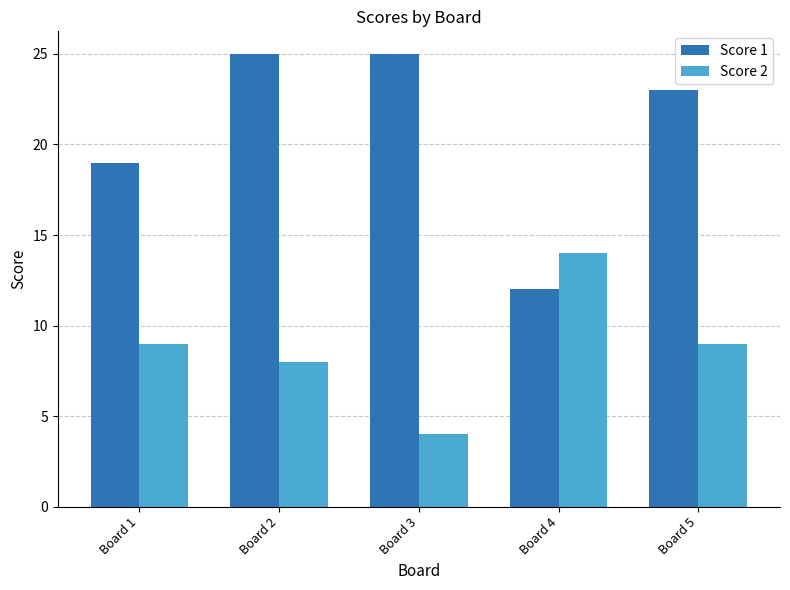

At how many categories does at least one series exceed 16?

4